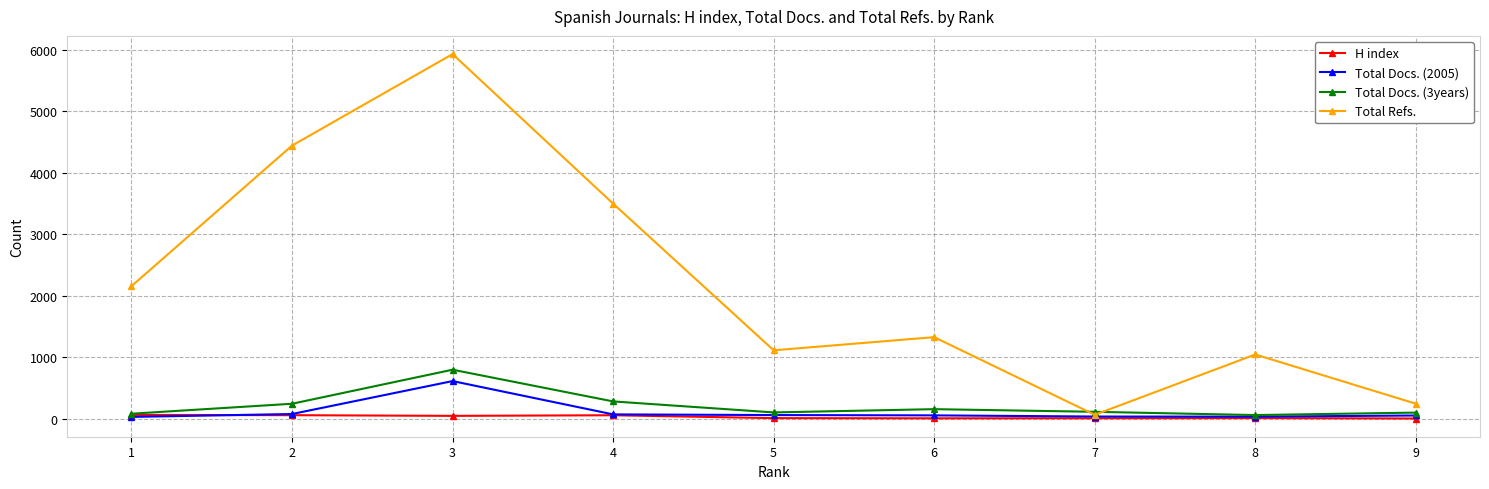

Which series has the largest range (max minus min)?

Total Refs.